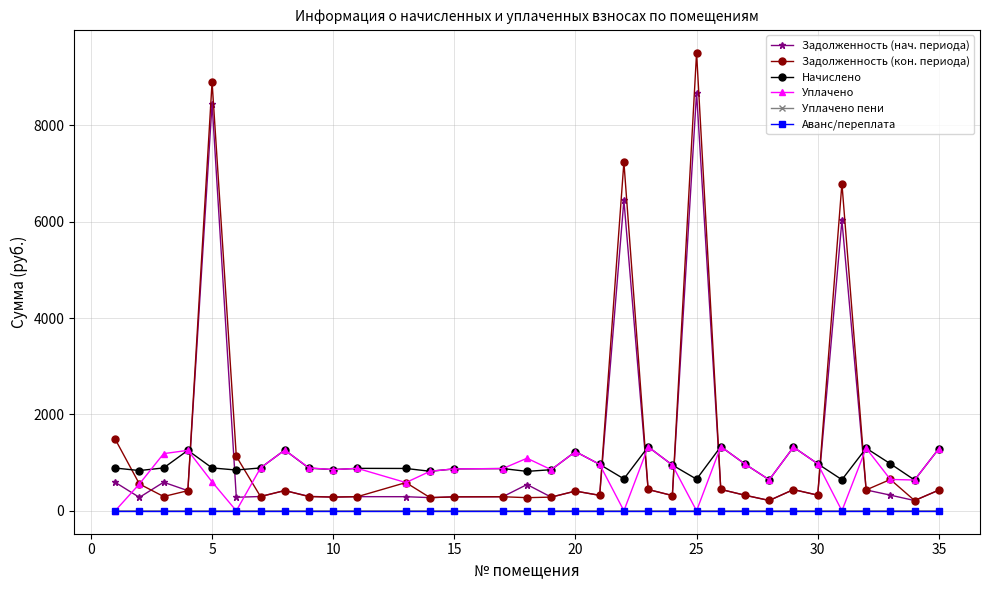

What is the maximum value shown in the chart?

9507.3